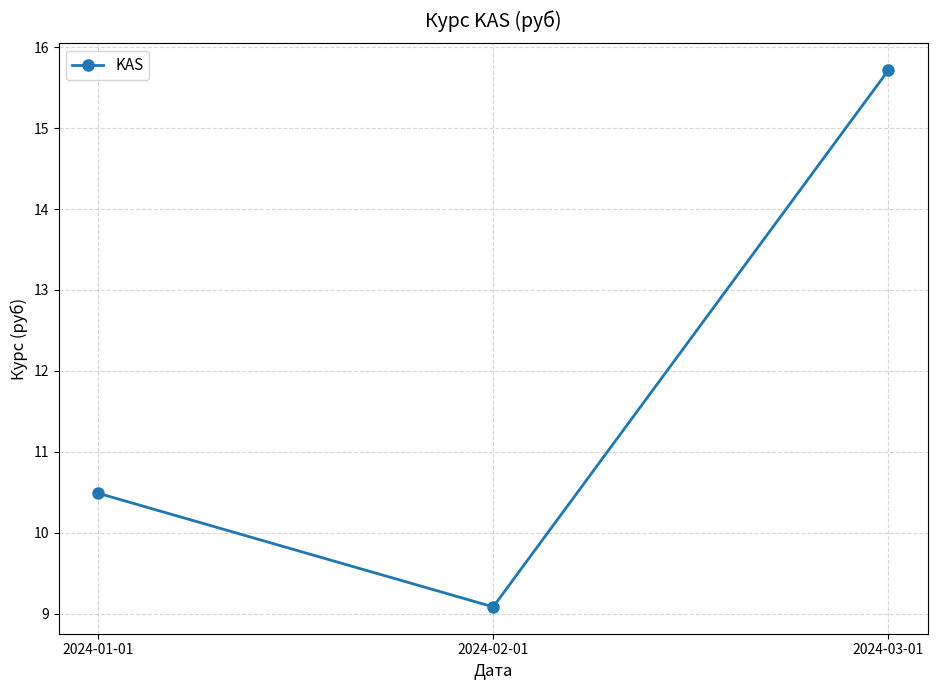

Reading left to right, list all the values displayed in this chart.

2024-01-01=10.5	2024-02-01=9.1	2024-03-01=15.7